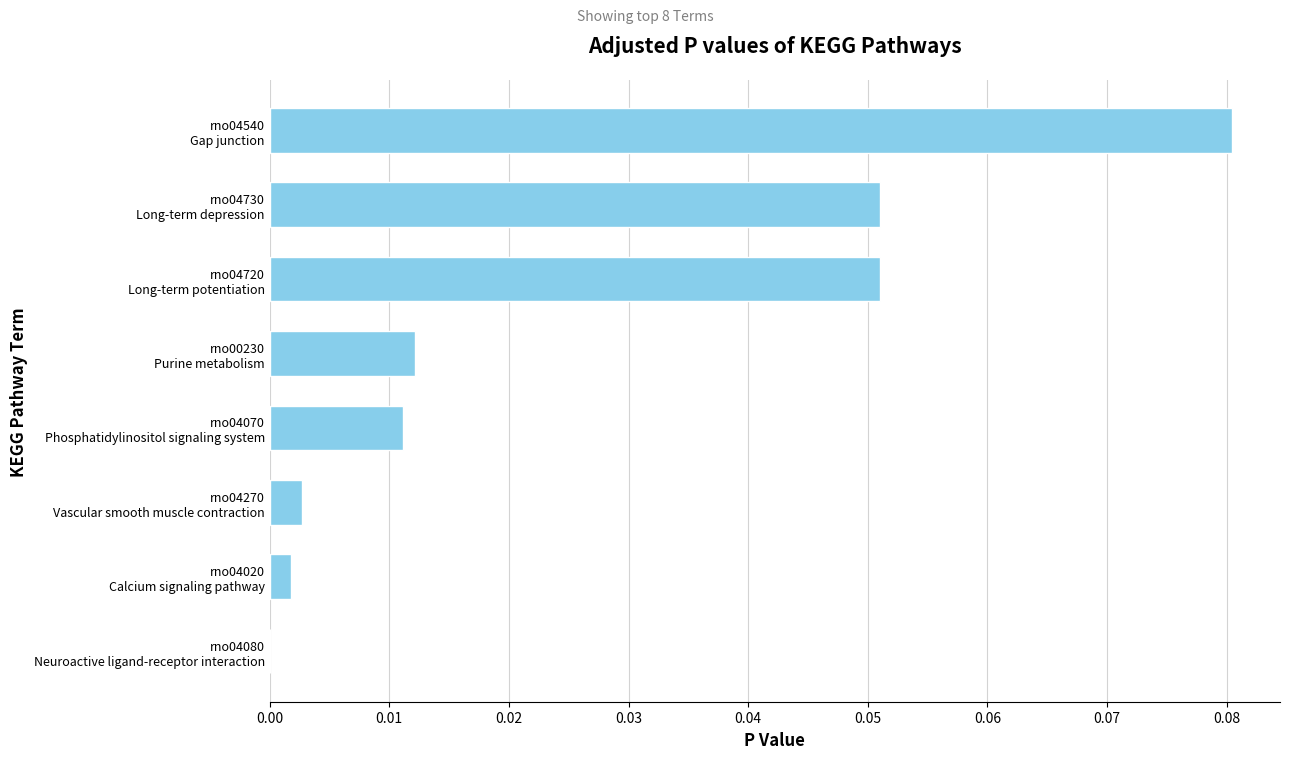

Does the chart contain stacked bars?

No